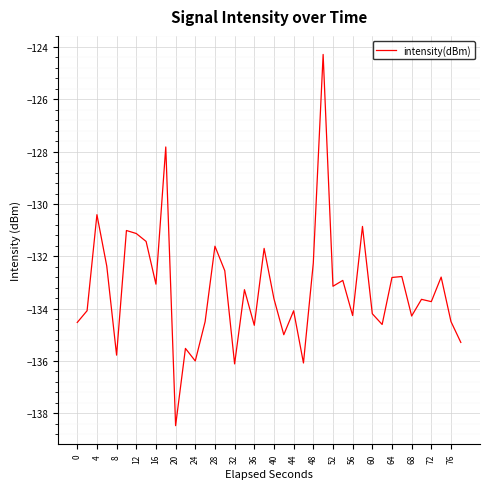

What is the sum of all values?

-5331.1